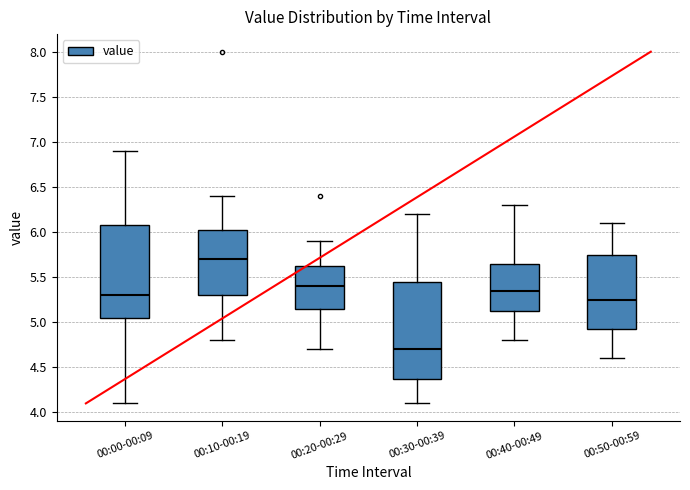

Reading left to right, transcribe this box plot: for each box, give where its median line is, the range the box spans, and where its two whiskers end, as read against the y-axis. The values are not printed on the chart, so give them approximately, as read against the axis.

00:00-00:09: median 5.30, box 5.05 to 6.10, whiskers 4.10 to 6.90
00:10-00:19: median 5.70, box 5.30 to 6.05, whiskers 4.80 to 6.40
00:20-00:29: median 5.40, box 5.15 to 5.65, whiskers 4.70 to 5.90
00:30-00:39: median 4.70, box 4.40 to 5.45, whiskers 4.10 to 6.20
00:40-00:49: median 5.35, box 5.15 to 5.65, whiskers 4.80 to 6.30
00:50-00:59: median 5.25, box 4.95 to 5.75, whiskers 4.60 to 6.10